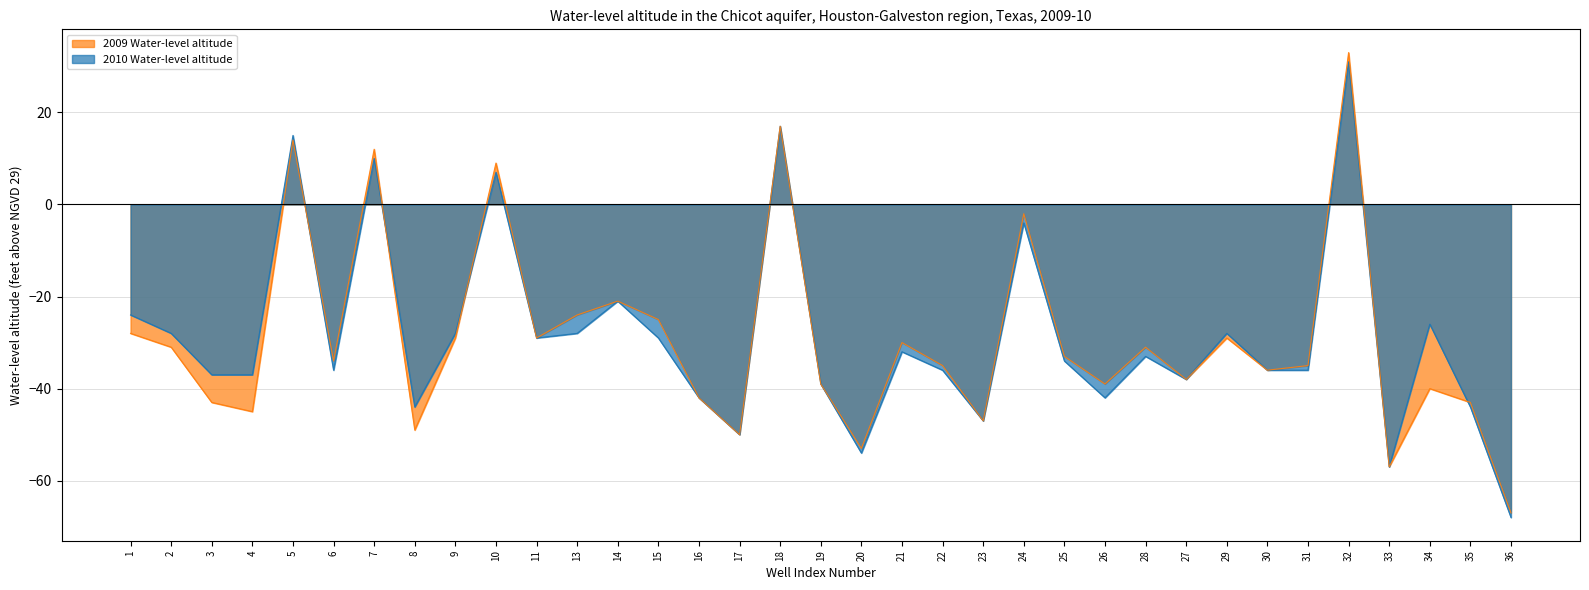

The 2009 Water-level altitude series shows -9 at 15. True or false?

False